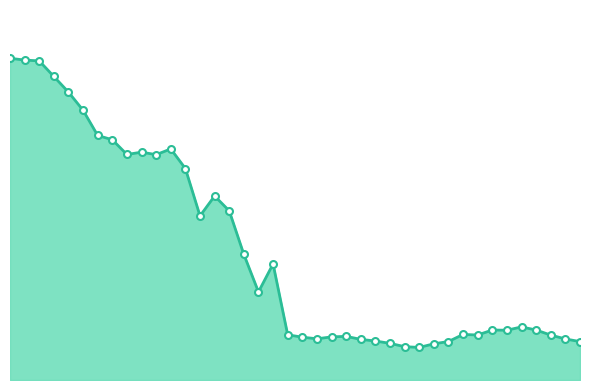

Reading left to right, list all the values displayed in this chart.

2022-08-25=2368.8	2022-09-01=2355.6	2022-09-08=2349.4	2022-09-15=2234.7	2022-09-22=2119.5	2022-09-29=1986.0	2022-10-06=1800.4	2022-10-13=1769.0	2022-10-20=1660.4	2022-10-27=1677.5	2022-11-03=1659.2	2022-11-10=1701.3	2022-11-17=1557.1	2022-11-24=1208.2	2022-12-01=1354.7	2022-12-08=1245.6	2022-12-15=924.8	2022-12-22=648.5	2022-12-29=854.6	2023-01-05=332.9	2023-01-12=315.3	2023-01-19=303.4	2023-01-26=317.5	2023-02-02=321.5	2023-02-09=299.1	2023-02-16=287.0	2023-02-23=269.8	2023-03-02=245.4	2023-03-09=239.8	2023-03-16=266.5	2023-03-23=283.3	2023-03-30=335.5	2023-04-04=331.4	2023-04-13=368.1	2023-04-20=366.5	2023-04-27=391.0	2023-05-04=367.8	2023-05-11=330.7	2023-05-18=302.2	2023-05-24=282.7